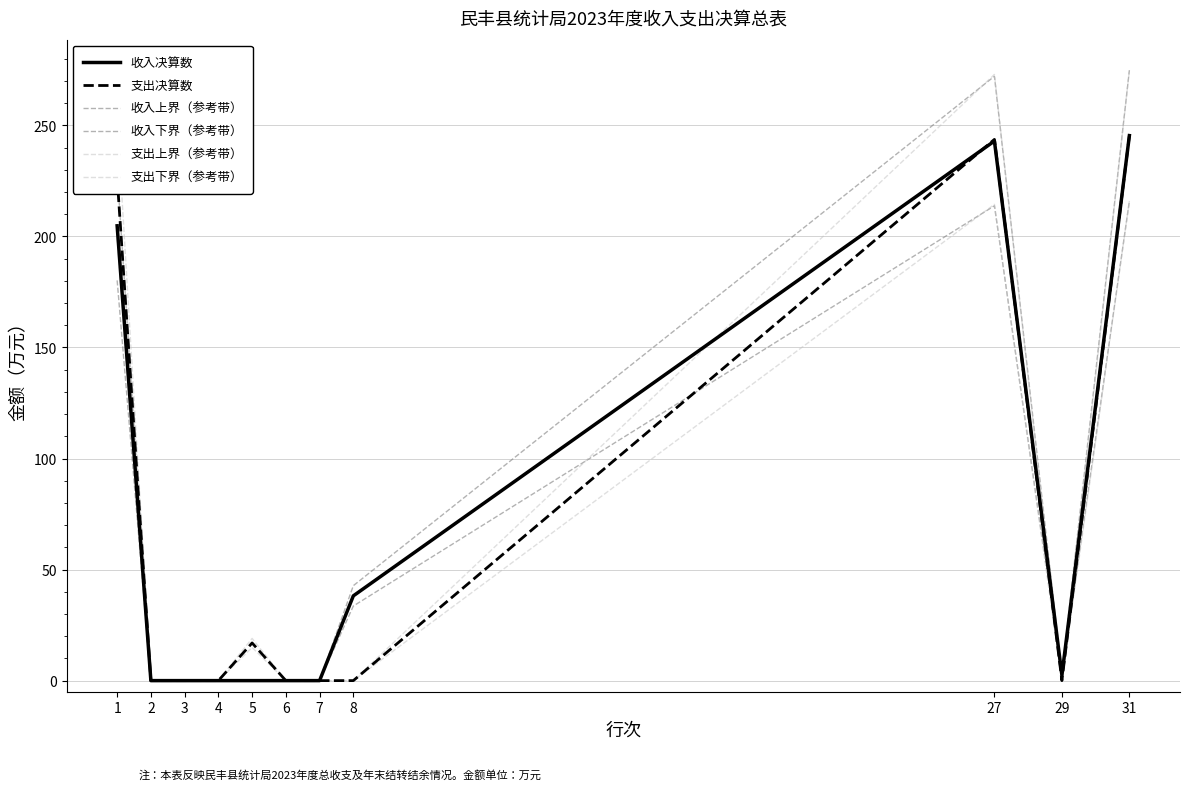

Is this an area chart (filled region under the line)?

No